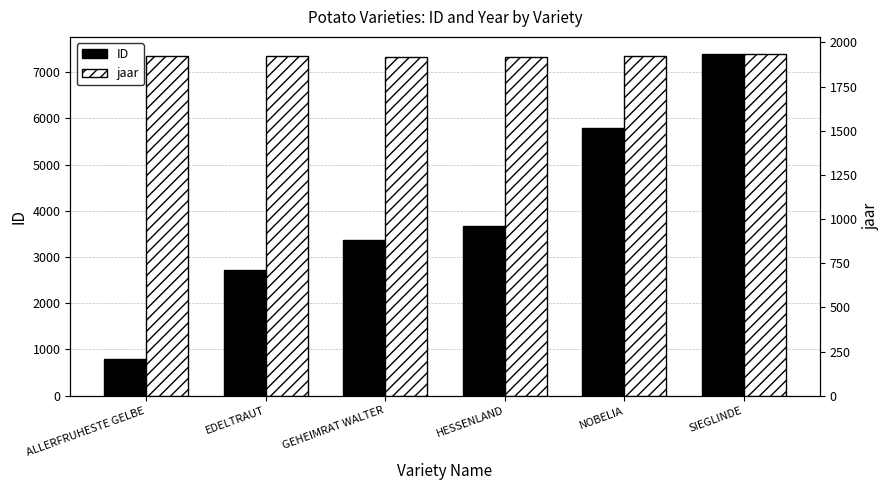

Rank the series by their average value, from highest to lowest.

ID, jaar